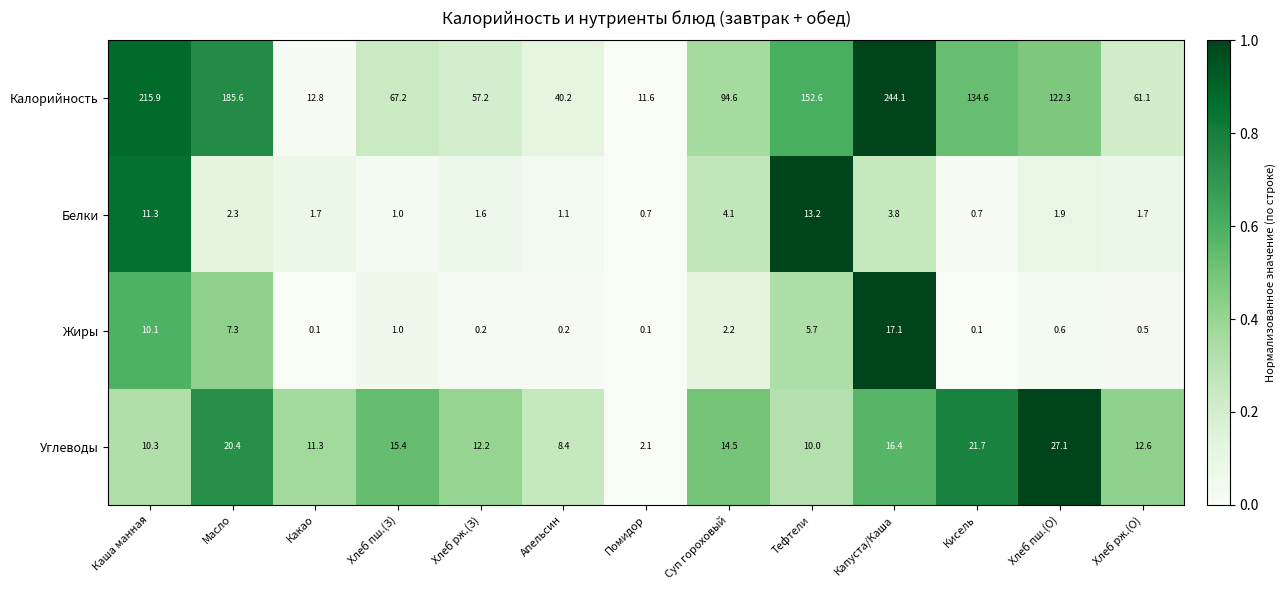

What is the sum of the Калорийность values at Тефтели and Хлеб пш.(О)?

274.9